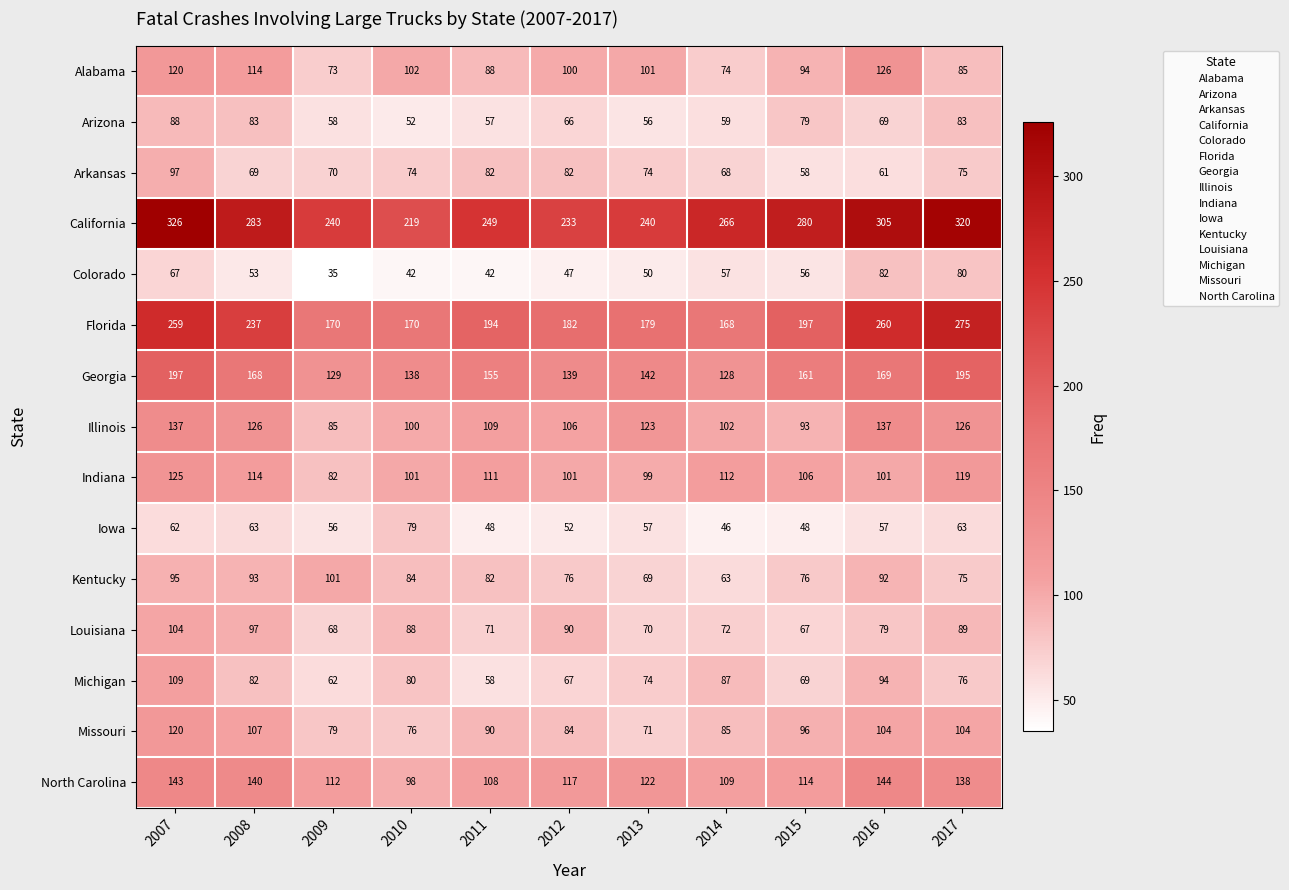

Which series changed the most between 2011 and 2017?

Florida